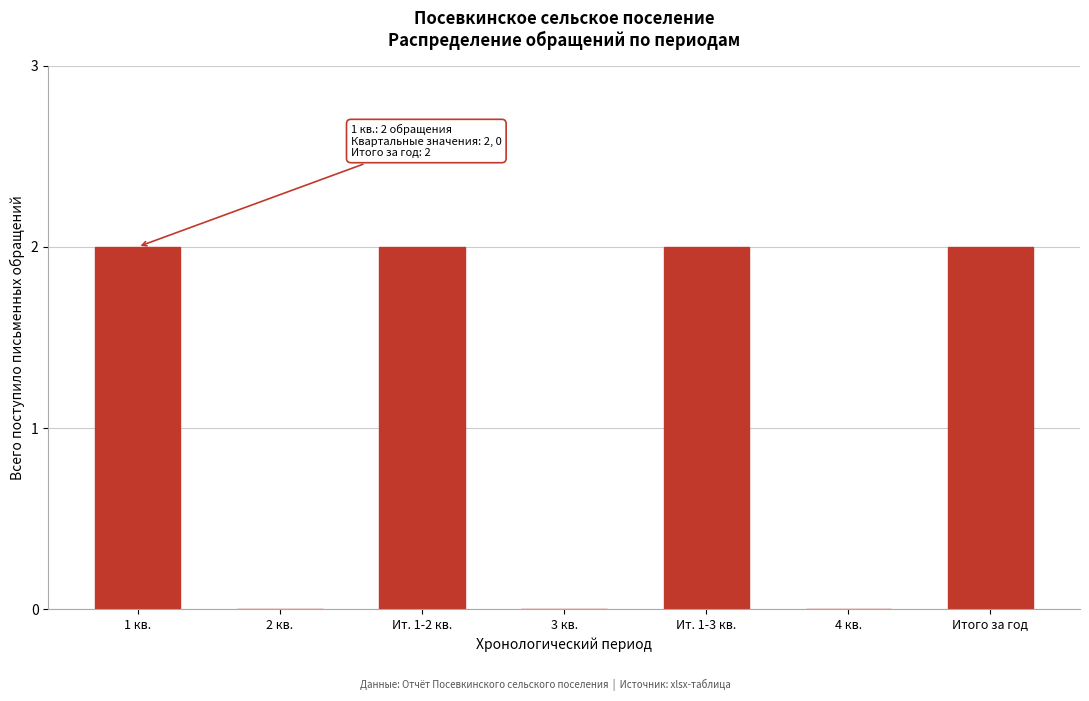

Reading left to right, transcribe all the data shown in this chart.

1 кв.=2	2 кв.=0	Ит. 1-2 кв.=2	3 кв.=0	Ит. 1-3 кв.=2	4 кв.=0	Итого за год=2